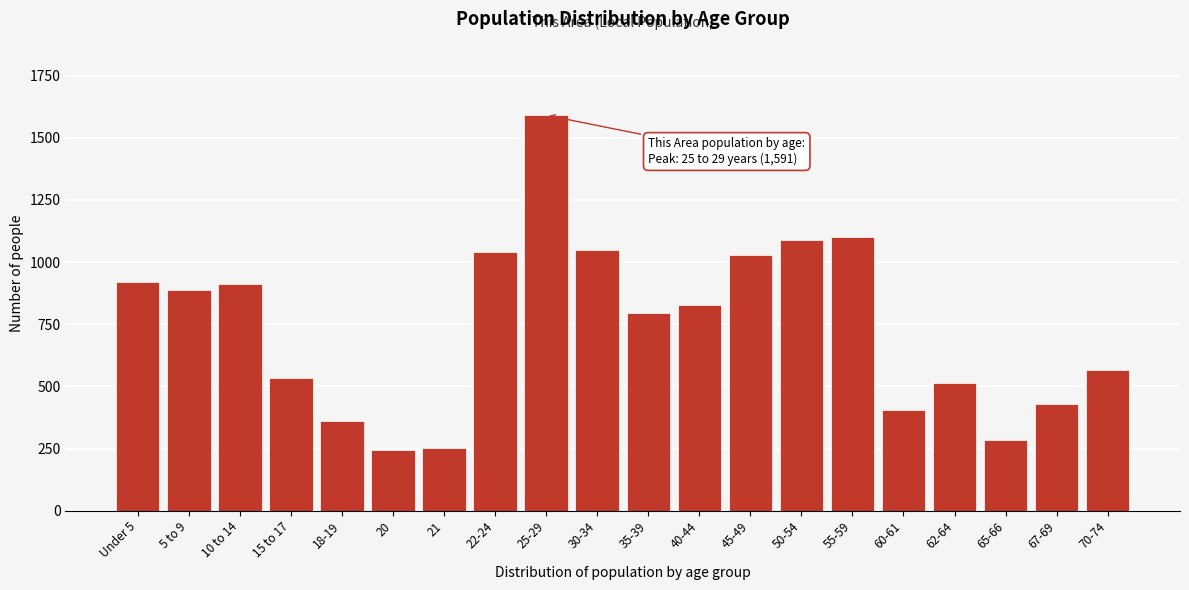

What is the greatest value displayed?

1591